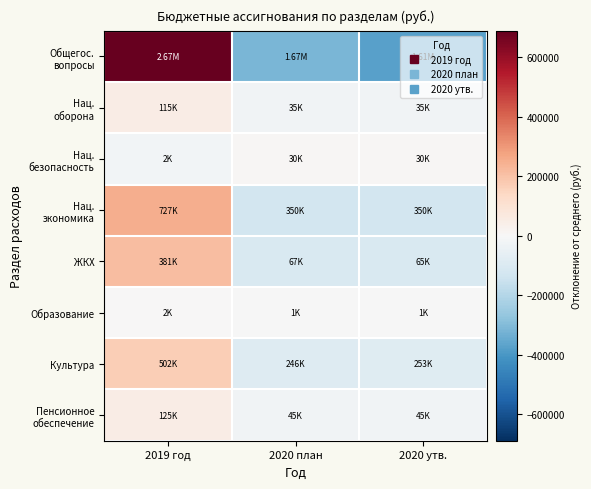

Which category has the lowest value across all series?

2020 утв.